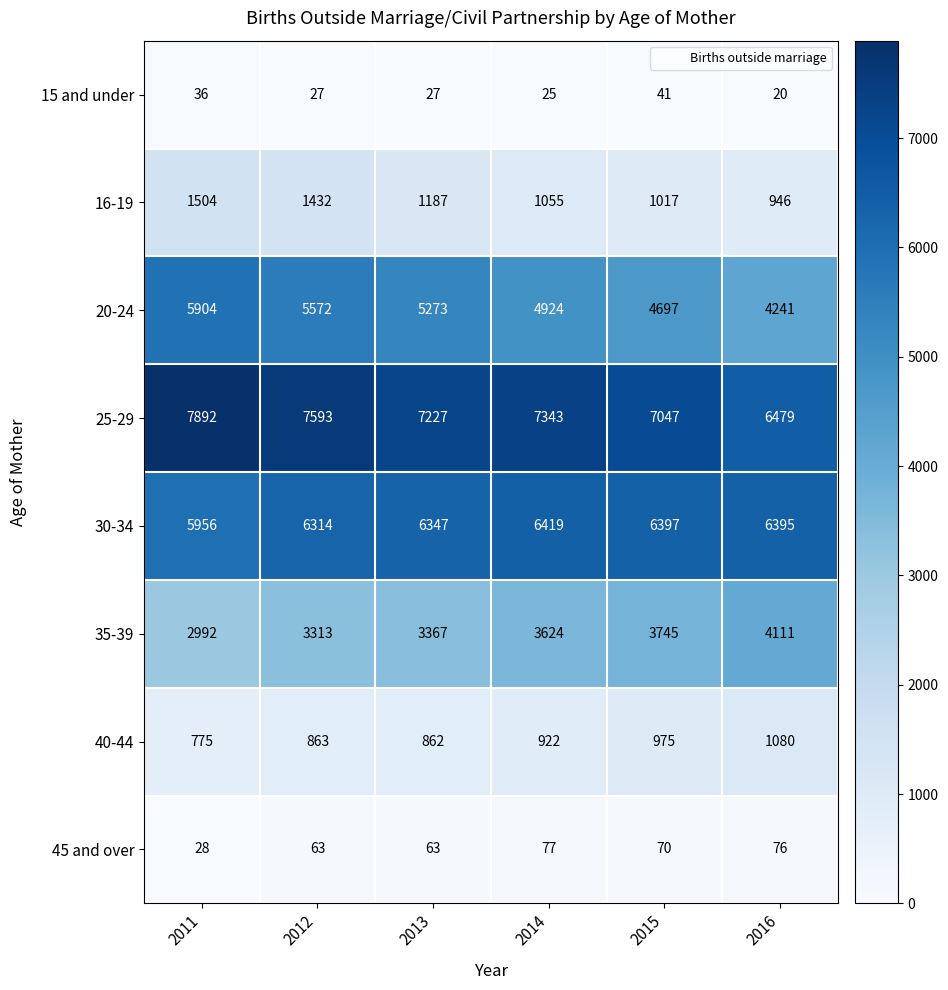

Count the number of data series in this chart.

8